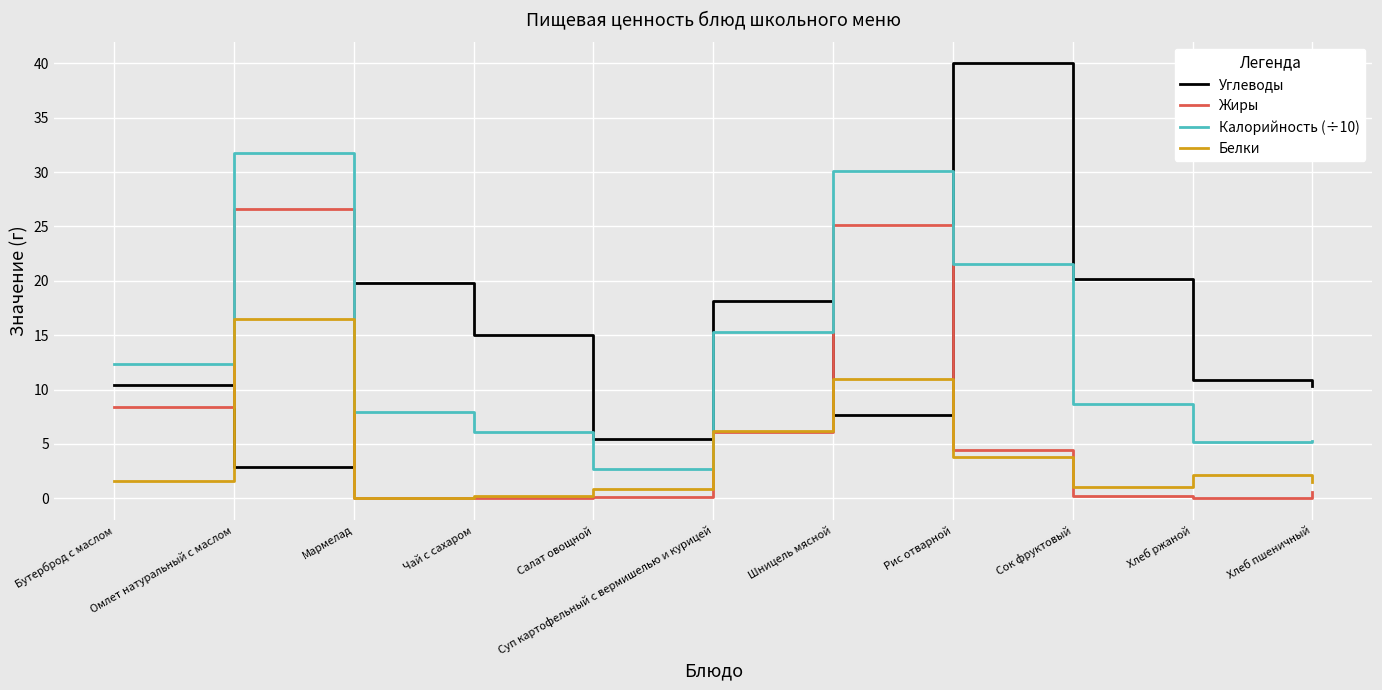

What is the spread (max minus min) of values at Хлеб ржаной?

10.9